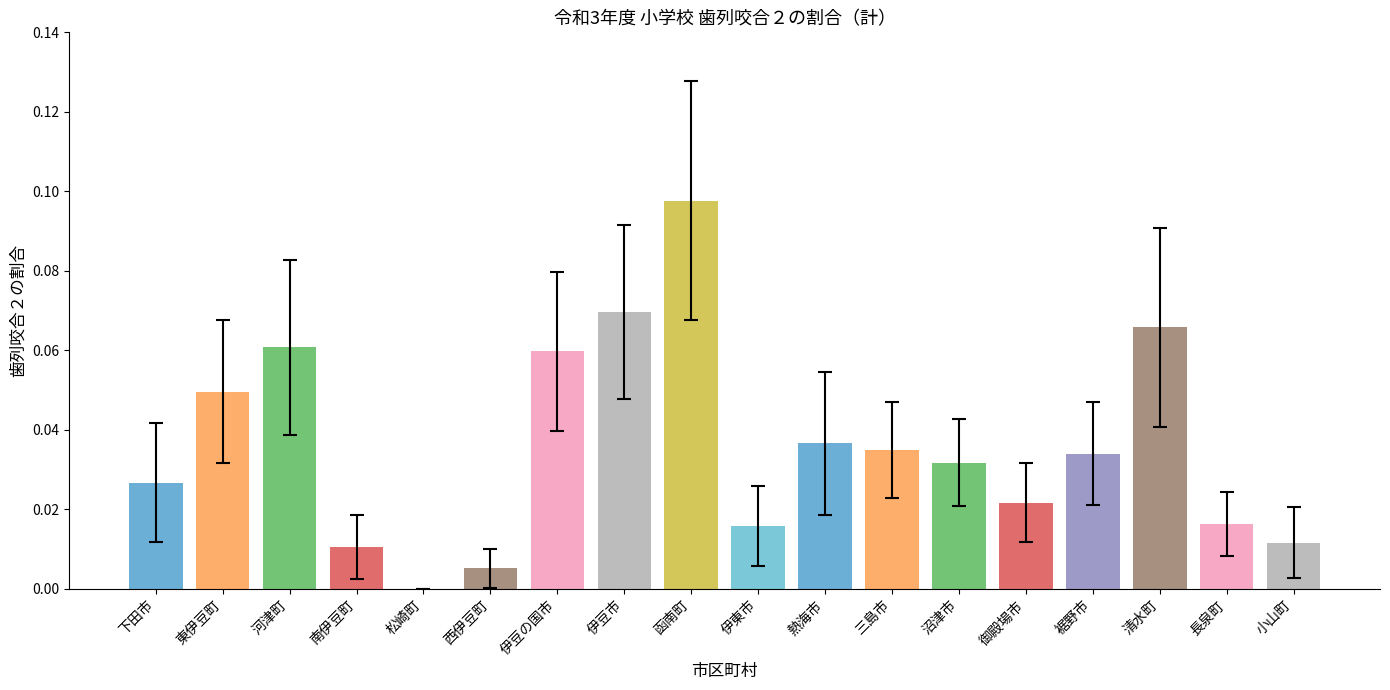

At which category does the chart reach its peak across all series?

函南町